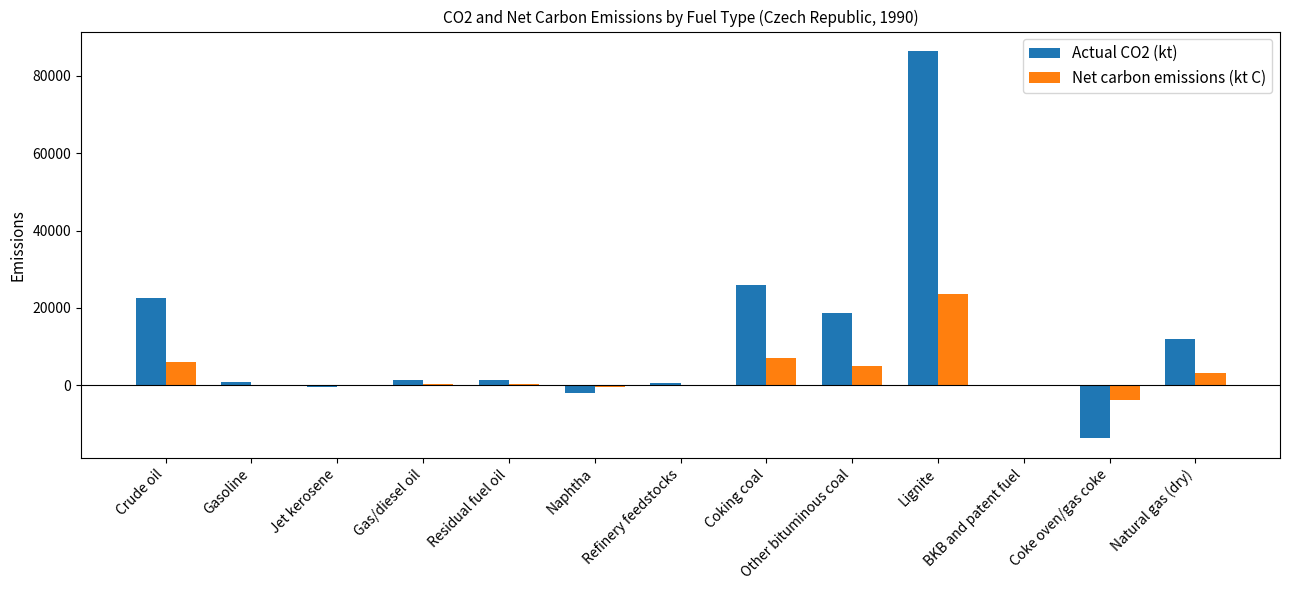

Which series has the largest total across all categories?

Actual CO2 (kt)